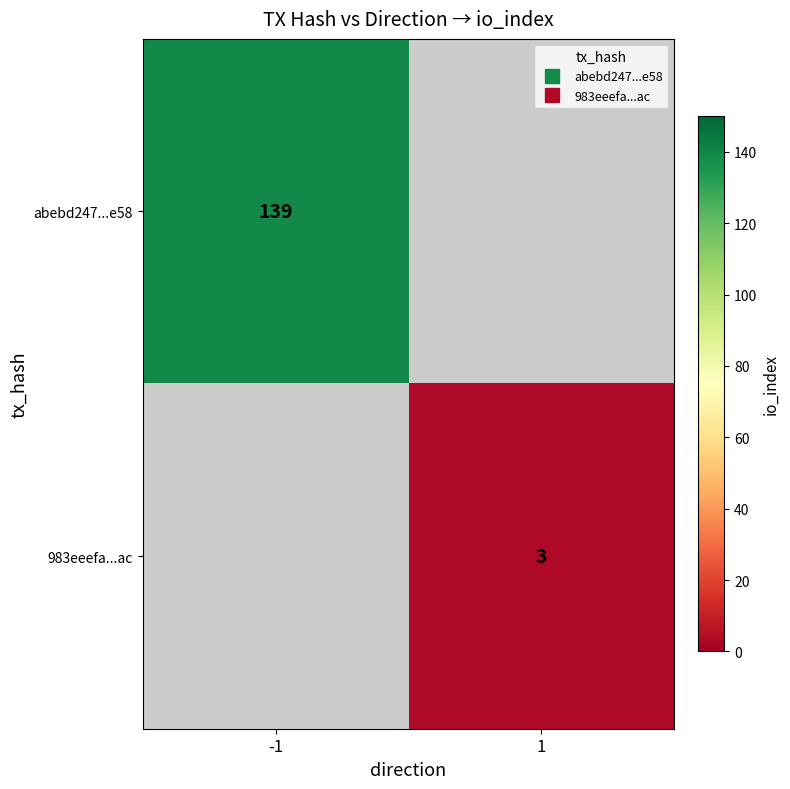

Rank the series at 1 from lowest to highest value.

abebd247...e58, 983eeefa...ac